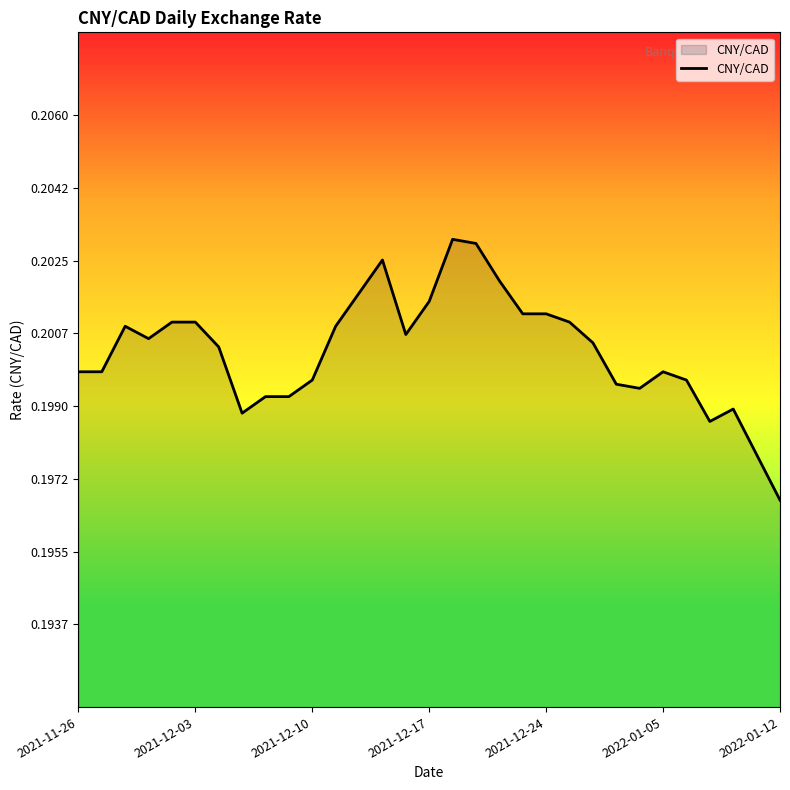

How many lines are shown in the chart?

1